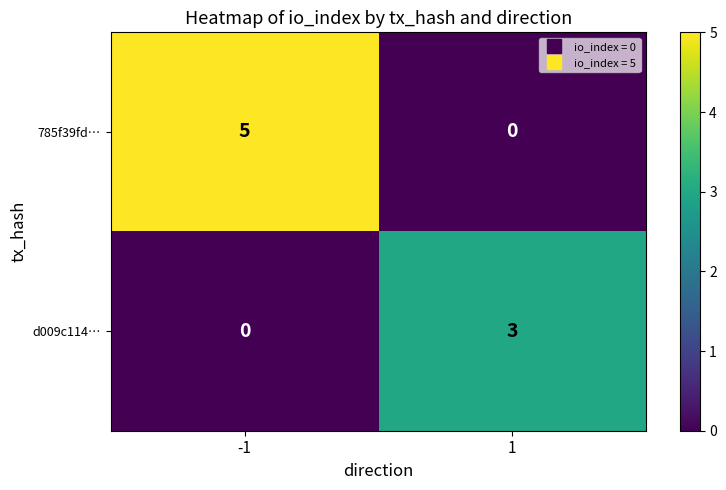

What is the approximate value of 785f39fd… at -1?

5